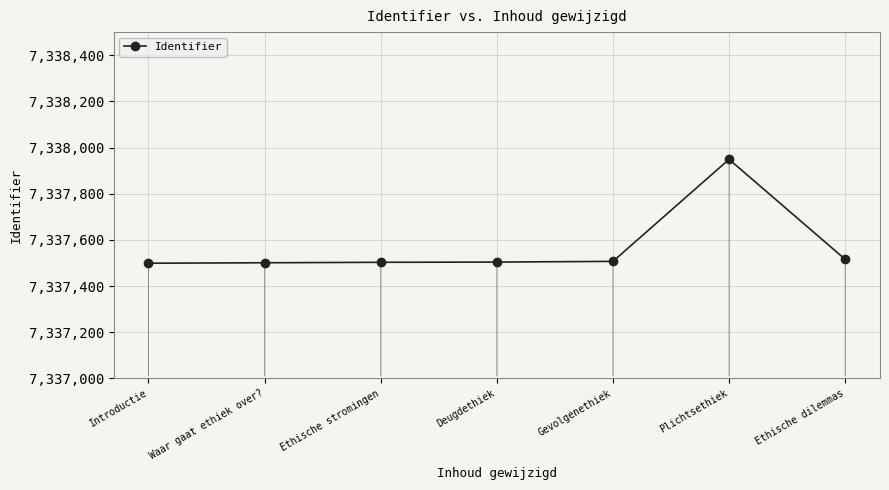

What is the ratio of the value at Deugdethiek to the value at Ethische stromingen?

1.0